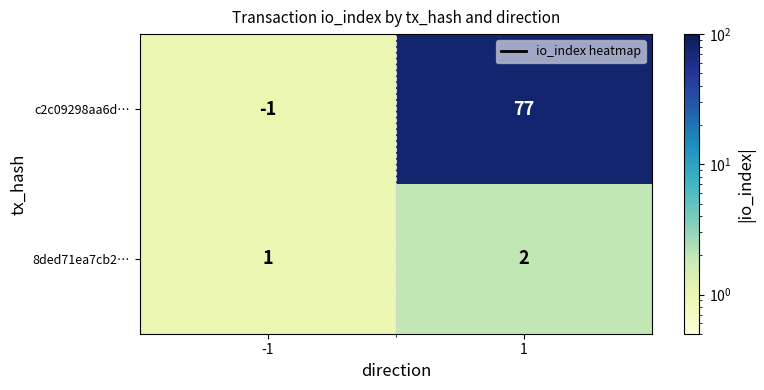

What is the sum of the c2c09298aa6d… values at -1 and 1?

76